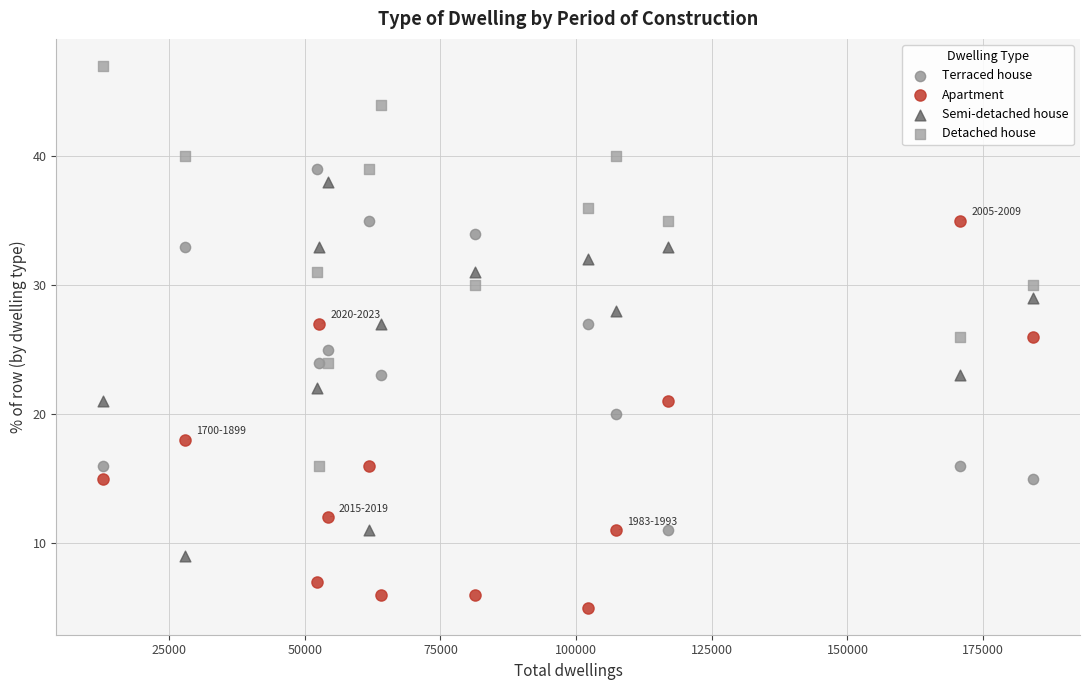

Which series reaches the minimum Y coordinate?

Apartment